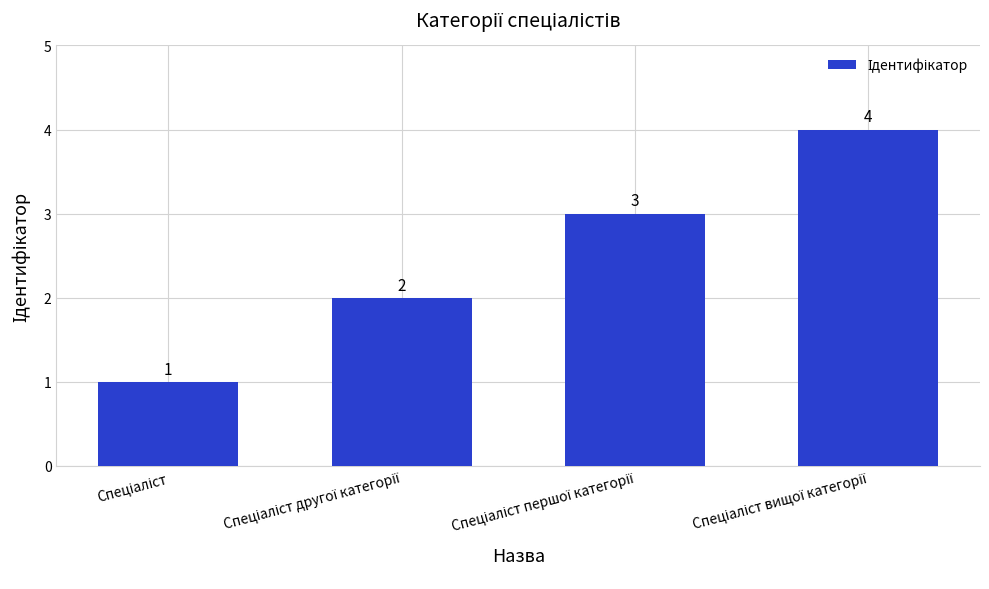

What is the maximum value shown in the chart?

4